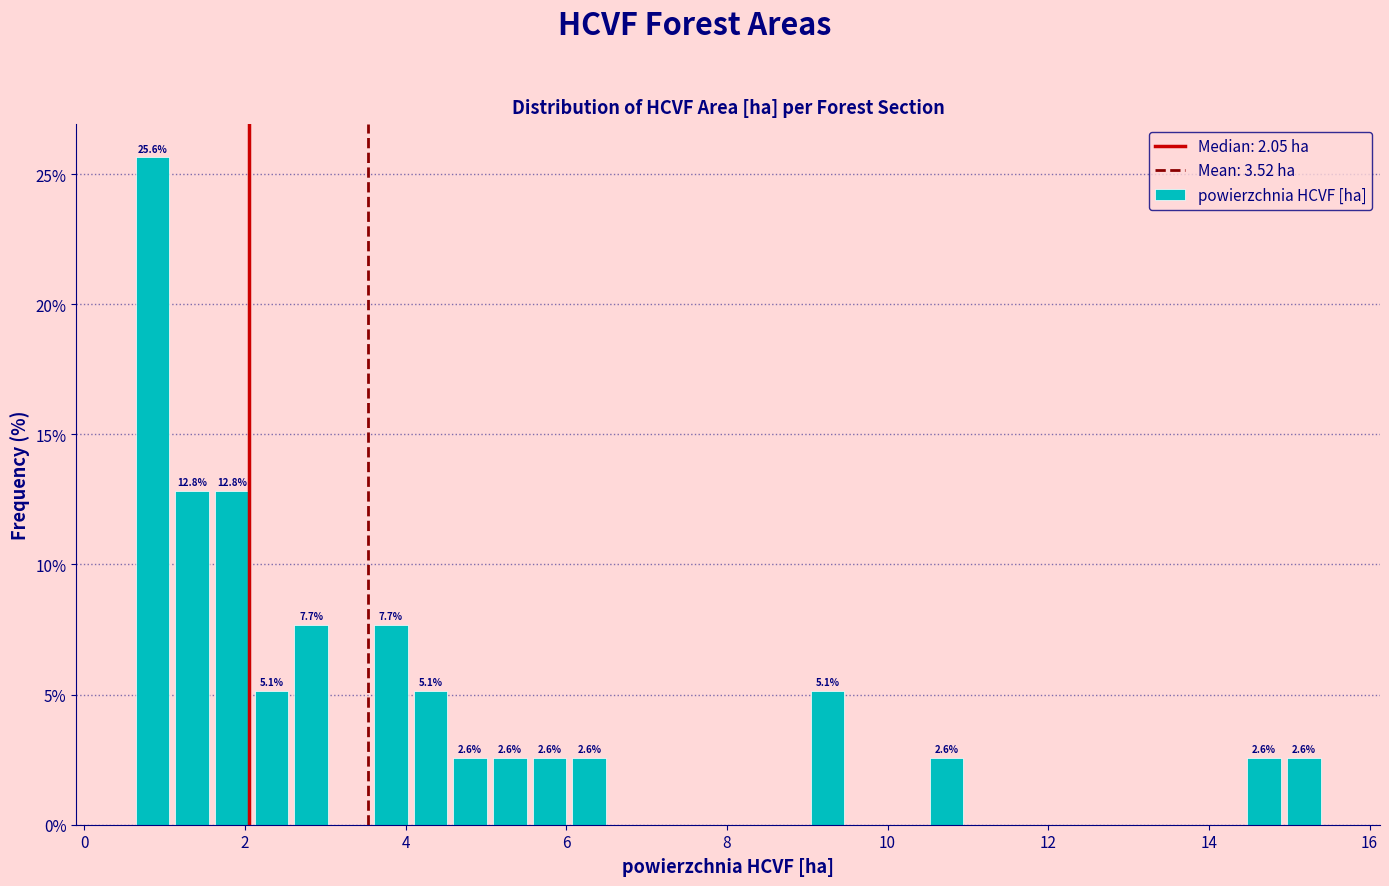

Around what value on the x-axis is the tallest bar? Give the approximate position of its centre, as read against the axis.

0.8